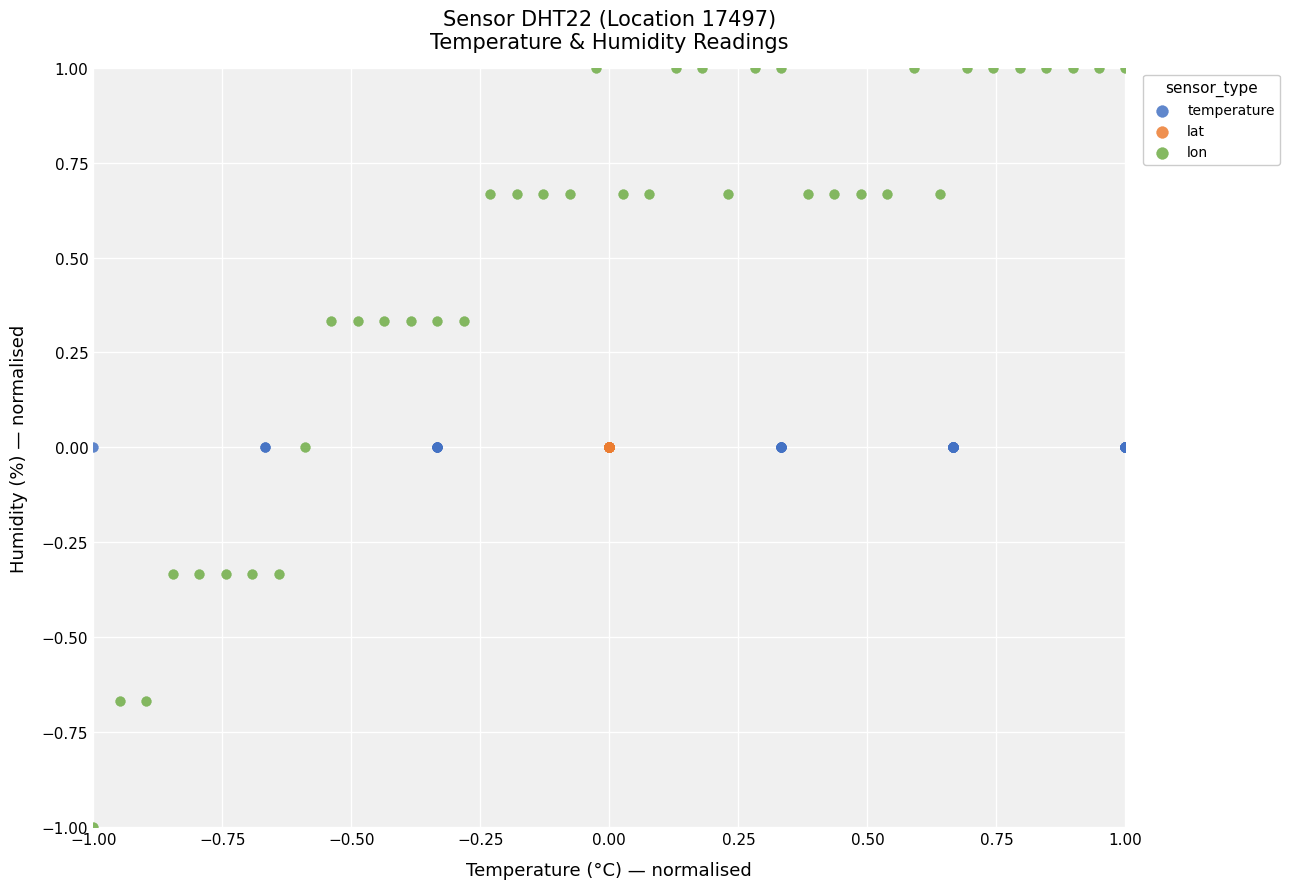

Which series reaches the maximum Y coordinate?

lon